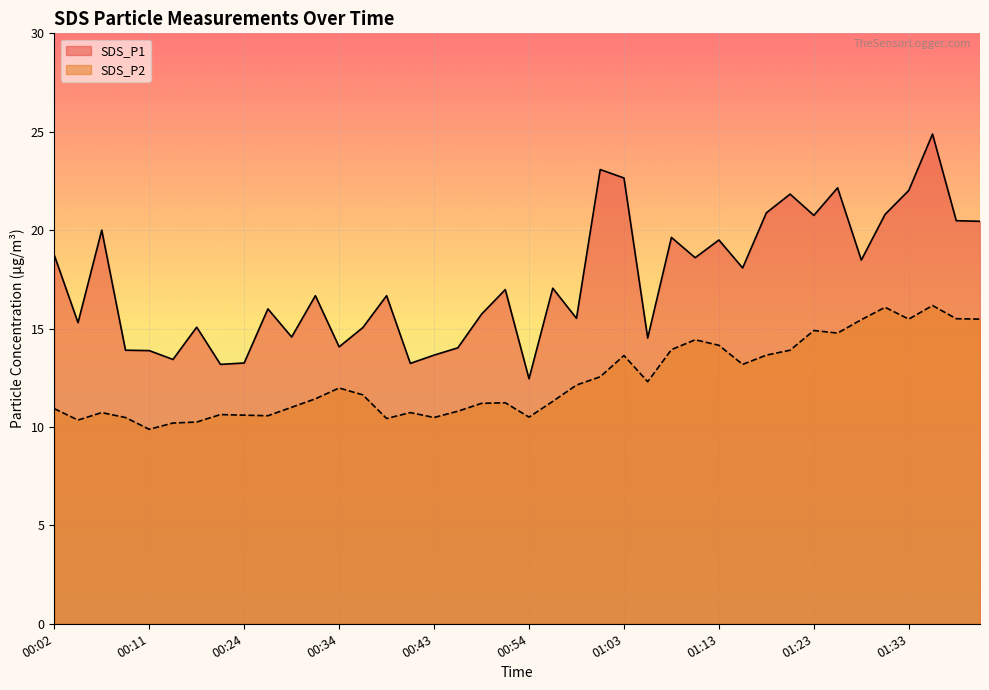

Between 00:36 and 00:41, which is larger?

00:36